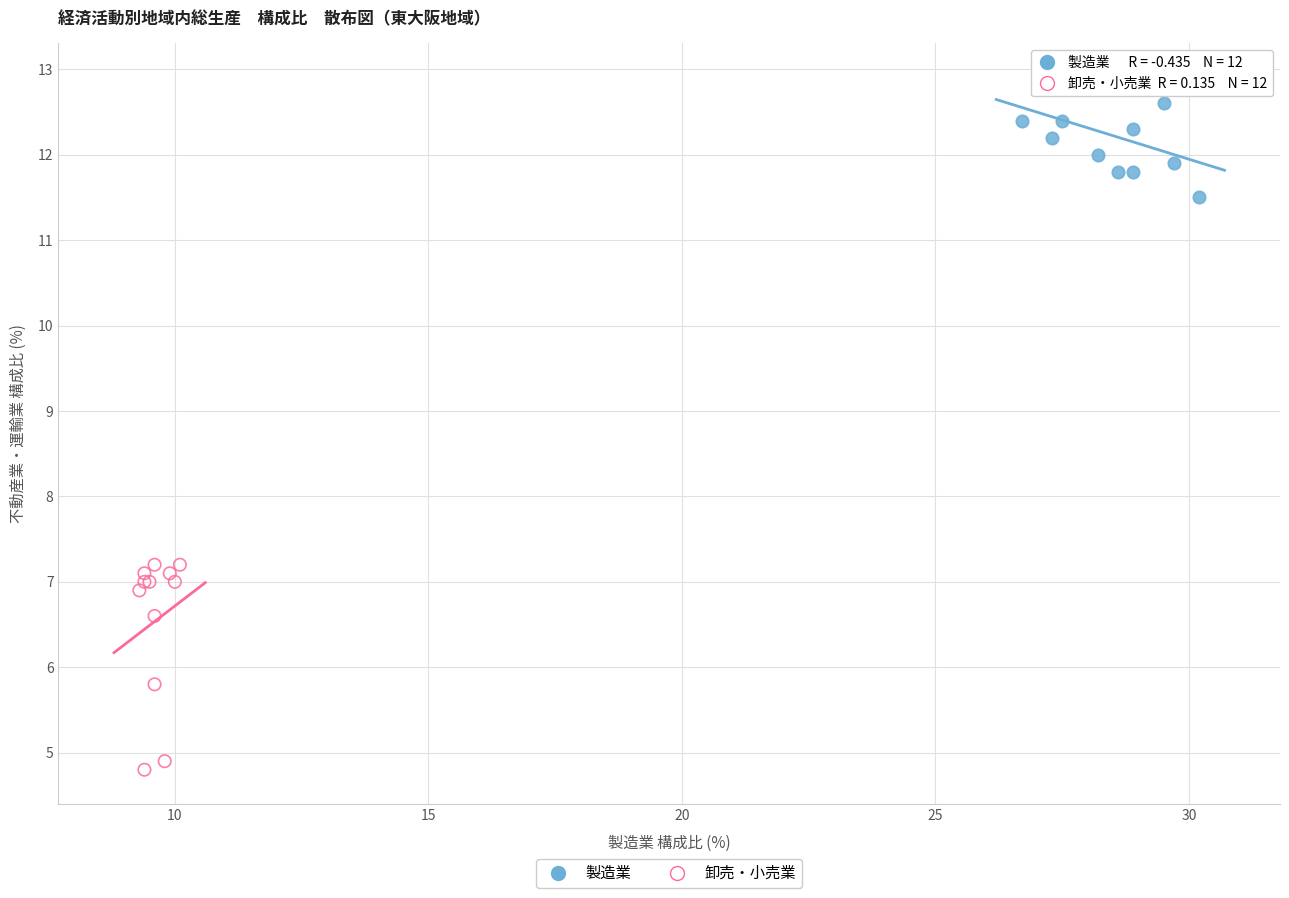

What are all the series names shown in the legend?

製造業, 卸売・小売業